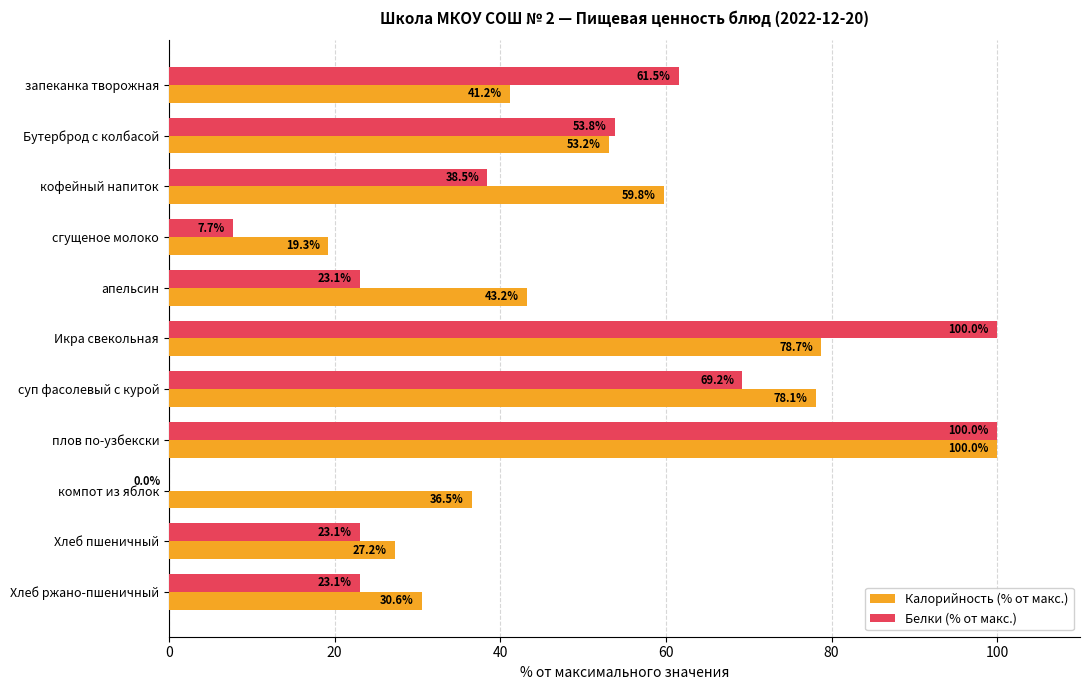

How many categories are shown in the chart?

11